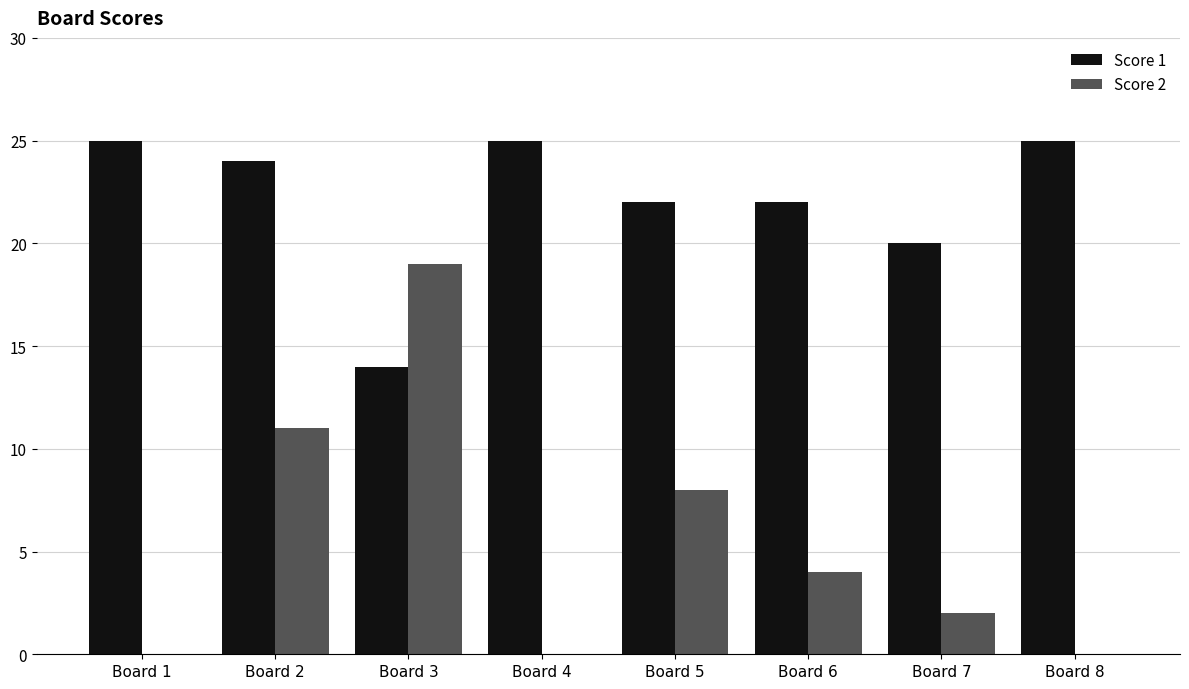

True or false: Score 1 has a value of 12 at Board 7.

False